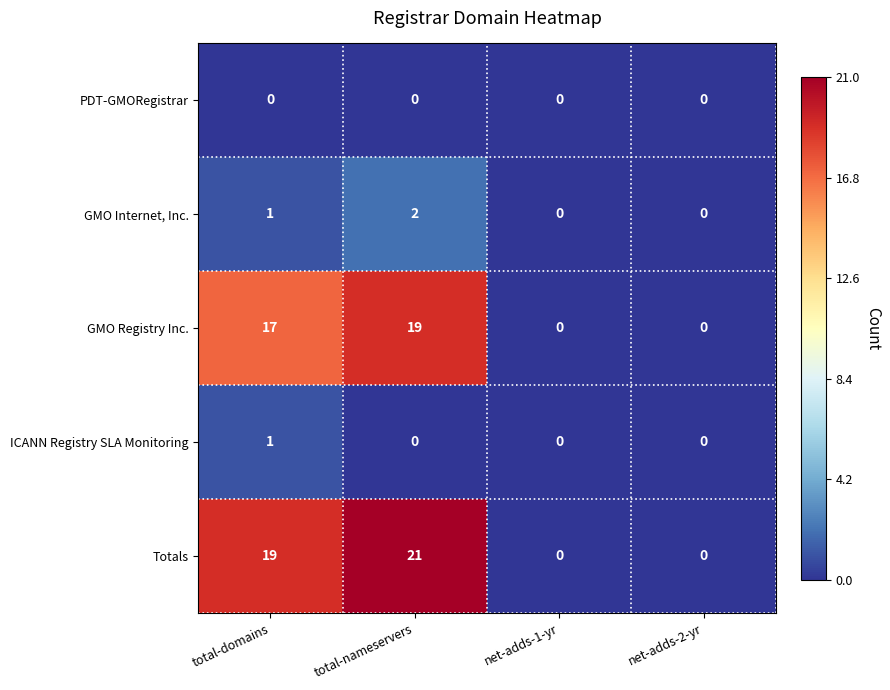

Between total-nameservers and net-adds-2-yr, which series saw the biggest shift?

Totals